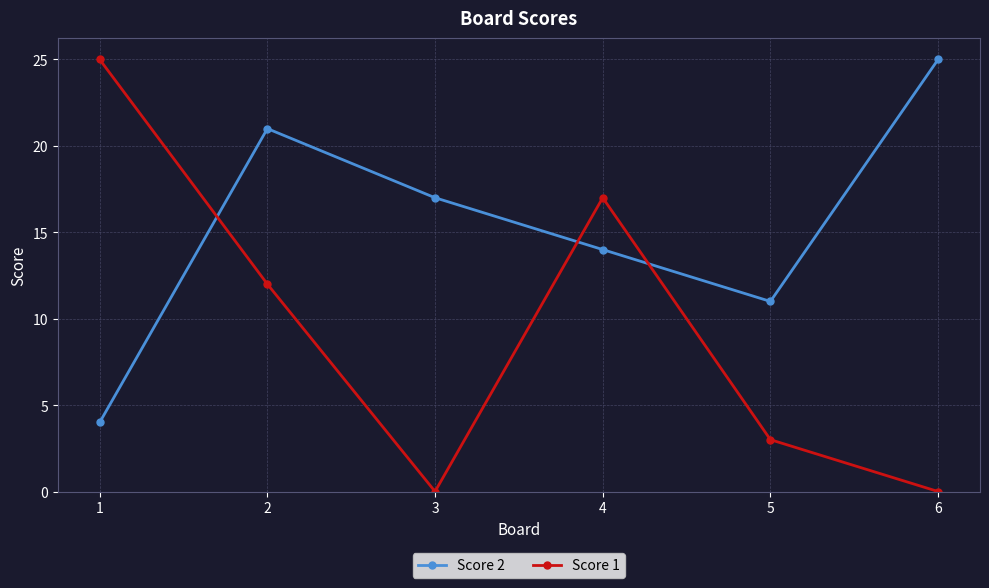

What is the value of the Score 2 point at the 5th from the left?

11